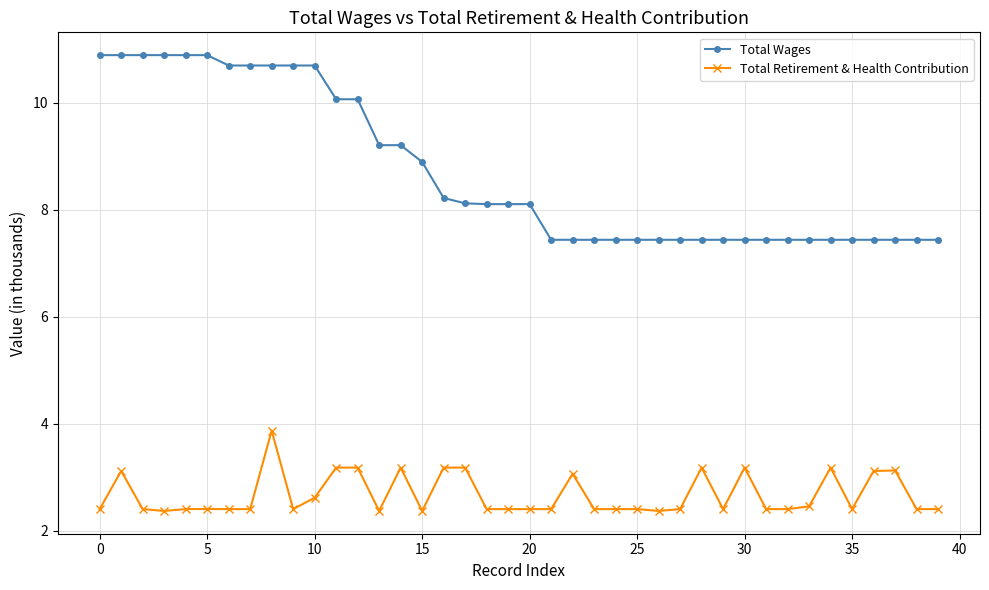

True or false: Total Retirement & Health Contribution and Total Wages intersect in this chart.

False